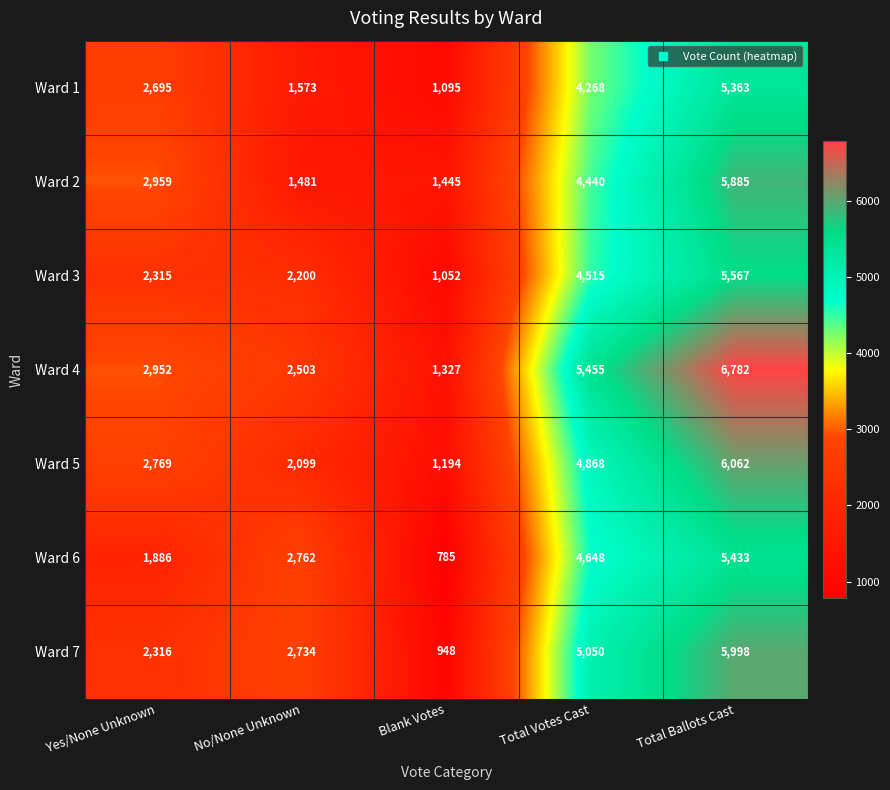

Between No/None Unknown and Total Votes Cast, which series saw the biggest shift?

Ward 2